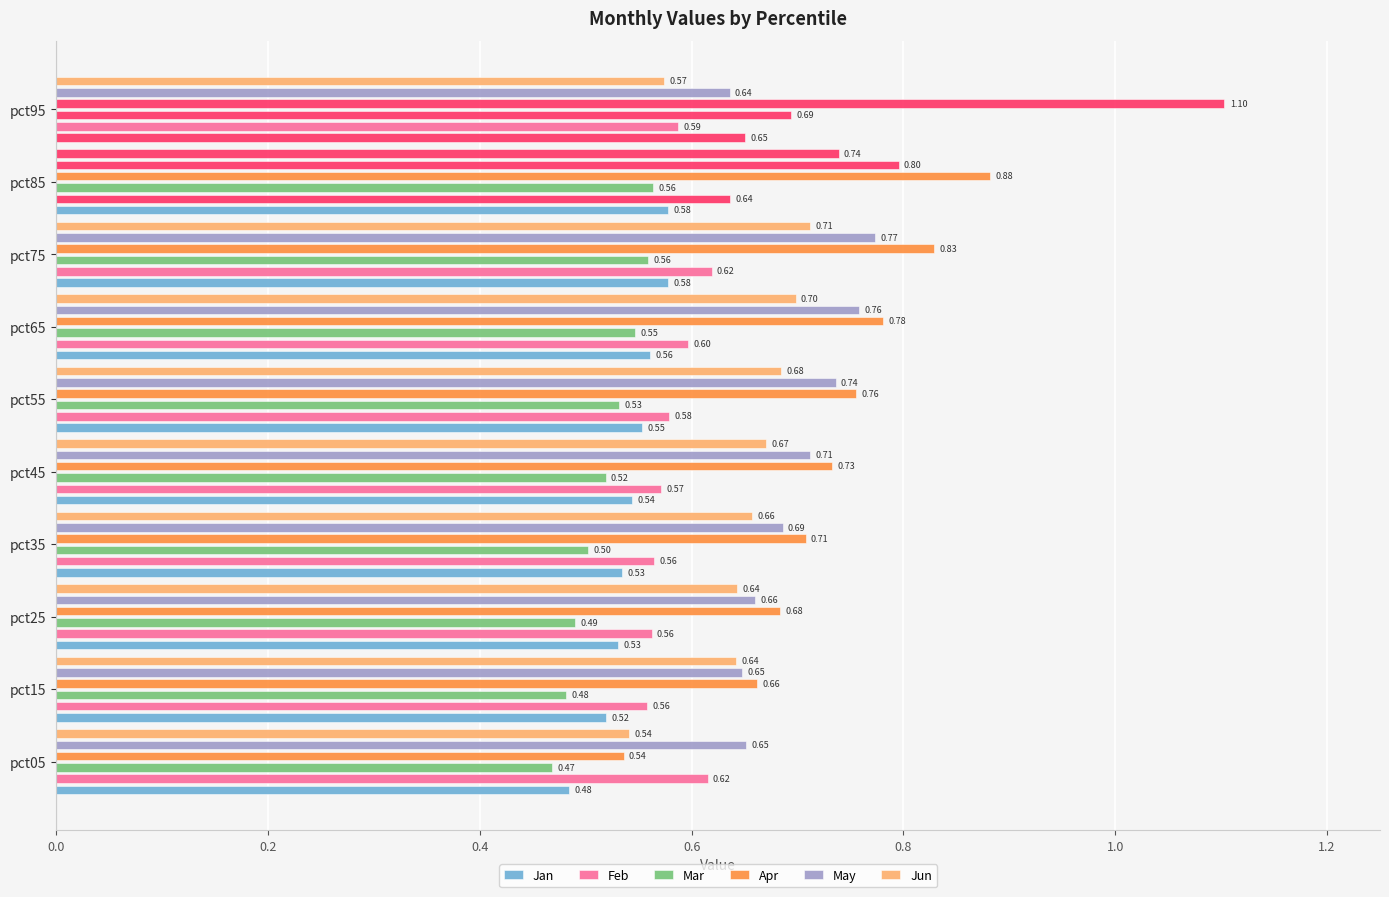

What is the maximum value for Apr?

1.1